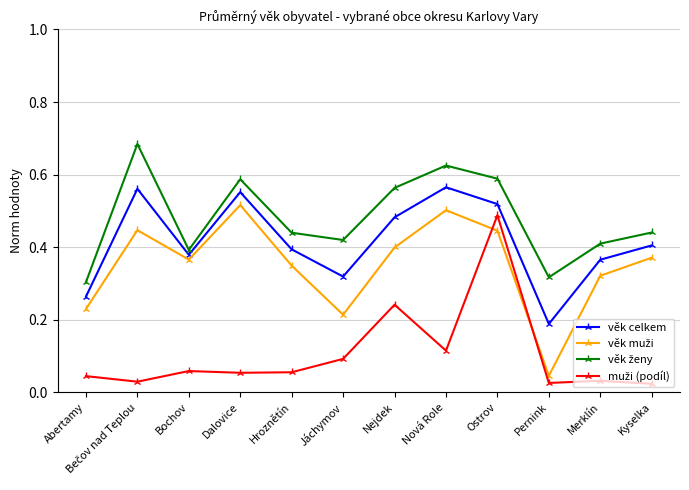

At which category is the sum across all series the highest?

Ostrov